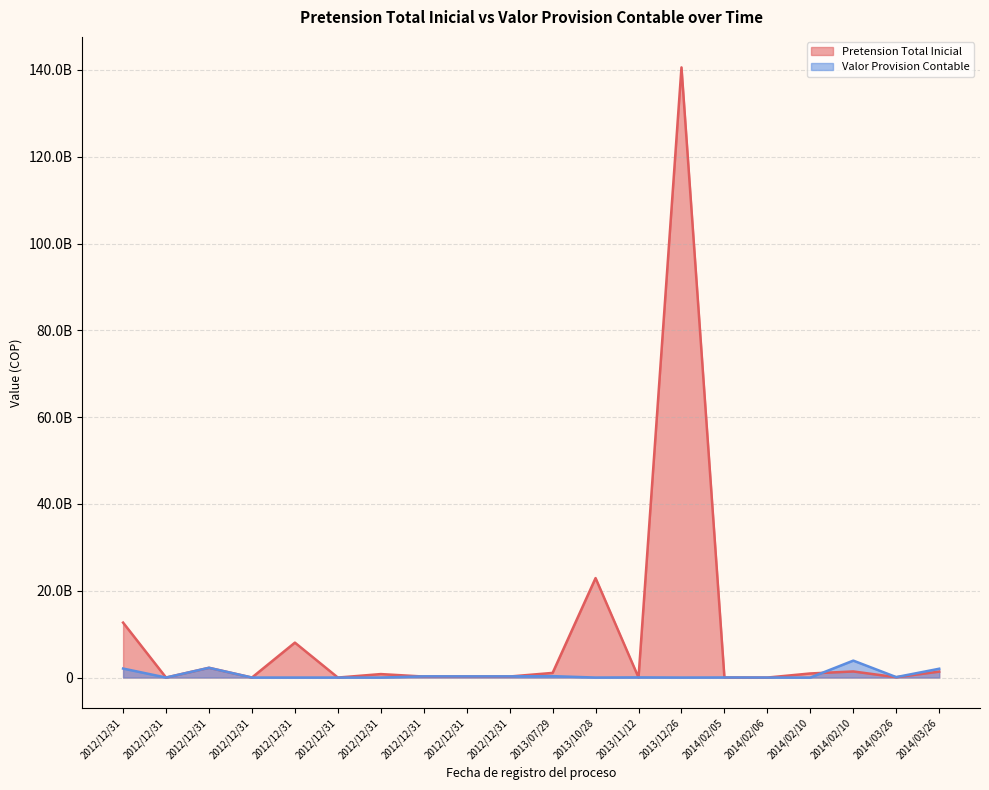

Count the number of categories in the chart.

20